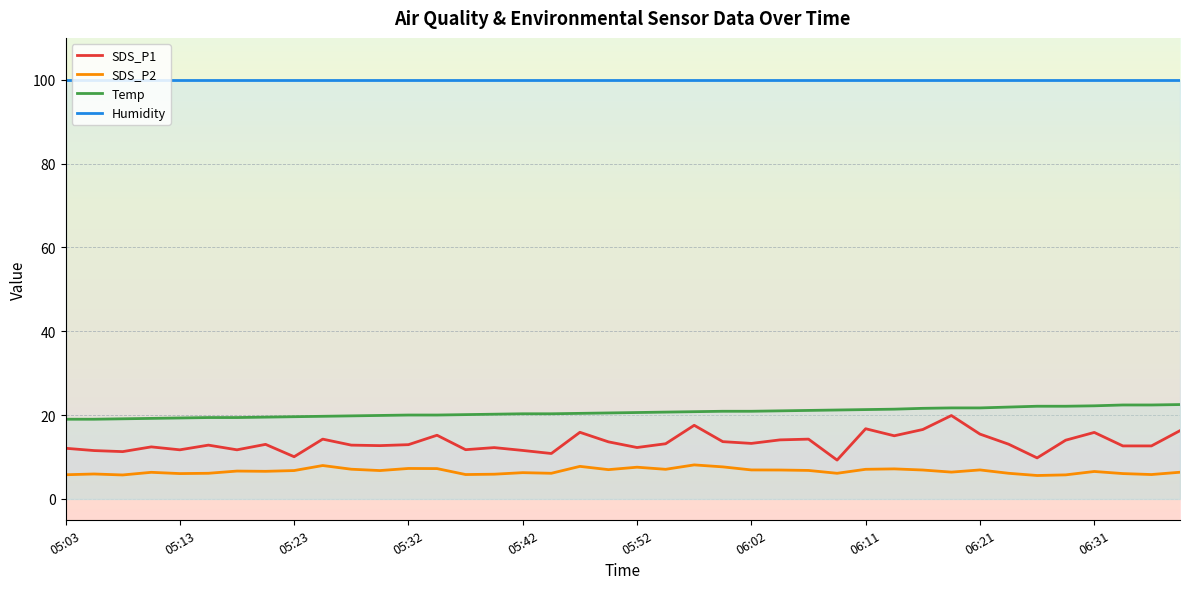

True or false: Humidity and Temp cross at least once.

False